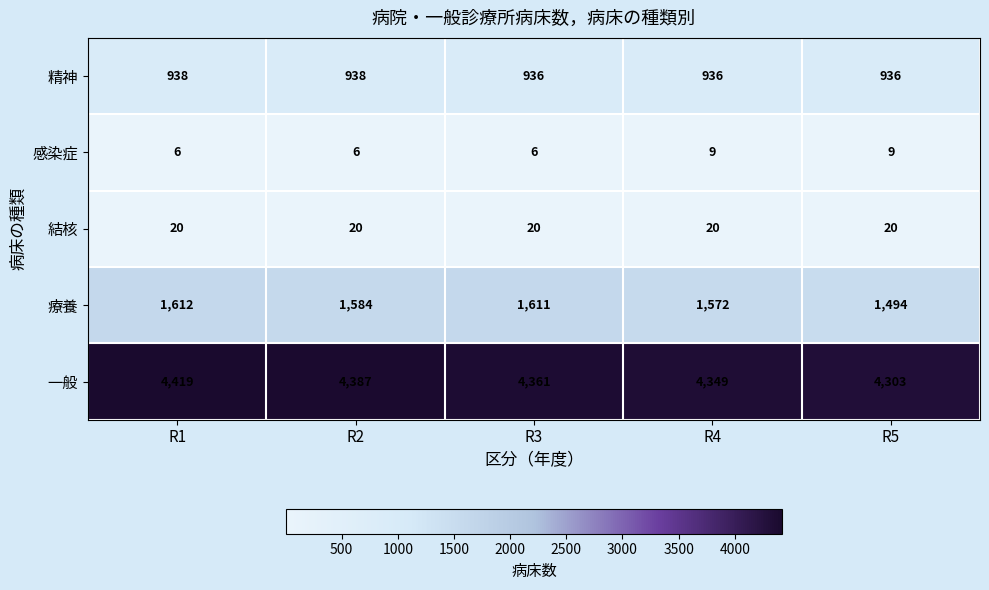

At how many categories does at least one series exceed 2047?

5